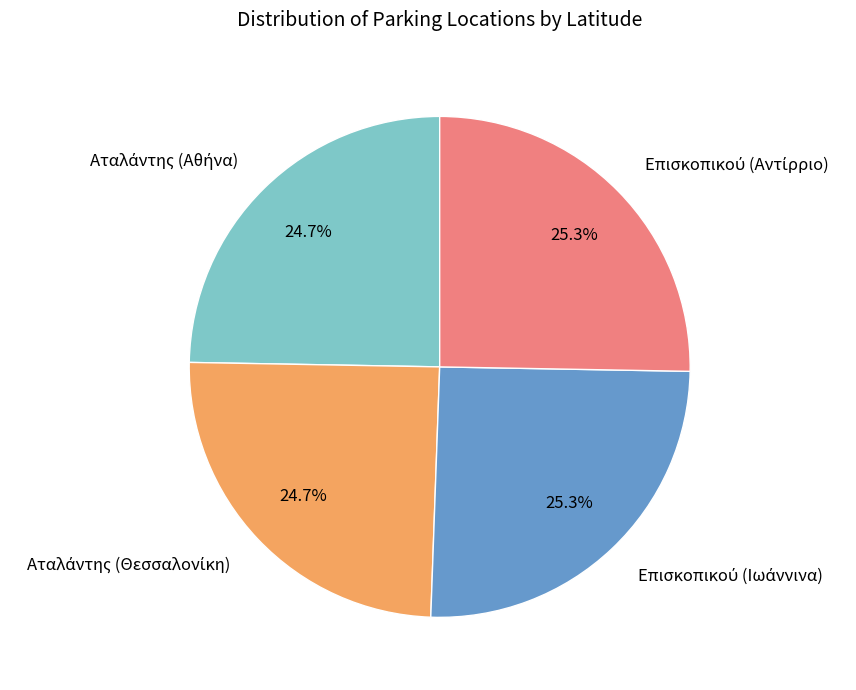

Does any single category account for the majority?

No